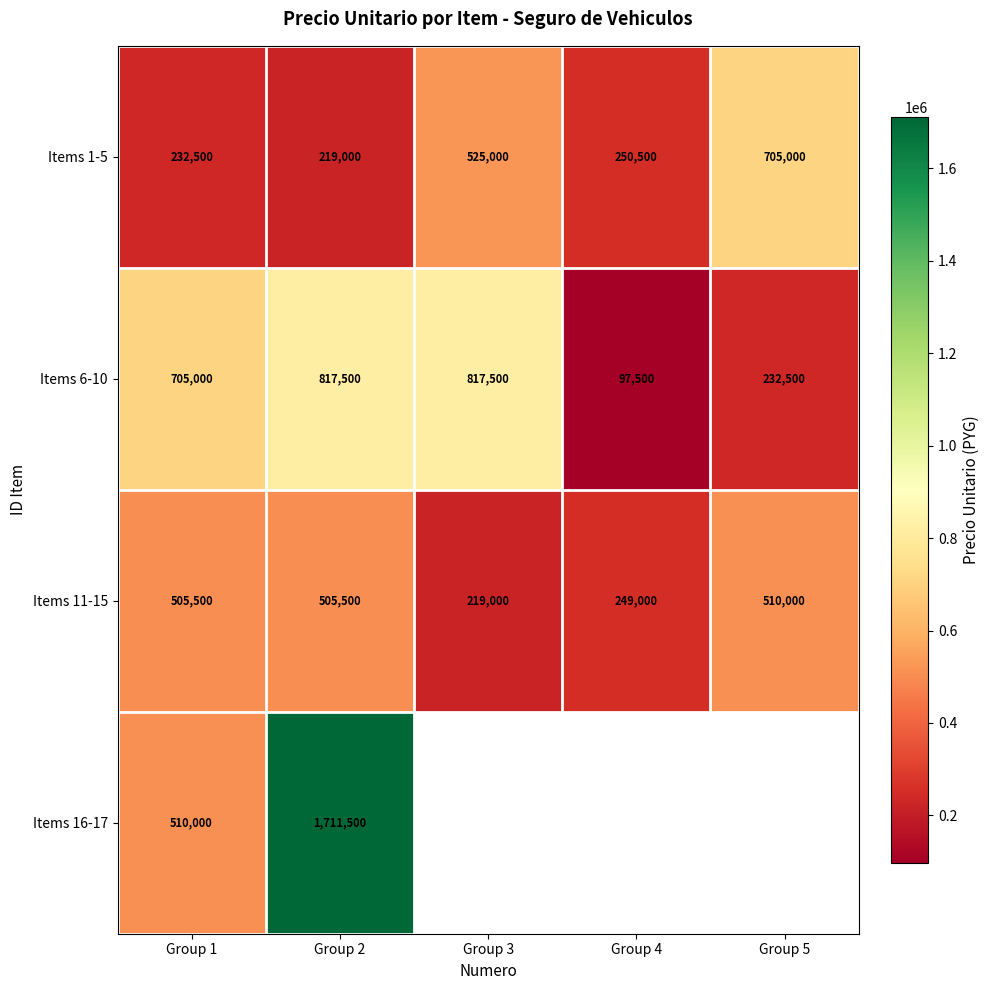

What is the sum of all Items 6-10 values?

2670000